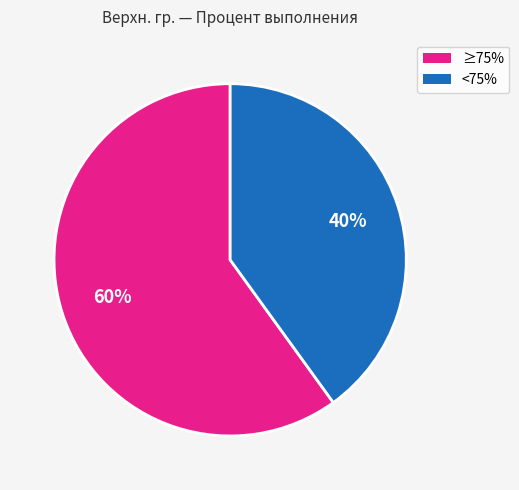

Does any single category account for the majority?

Yes